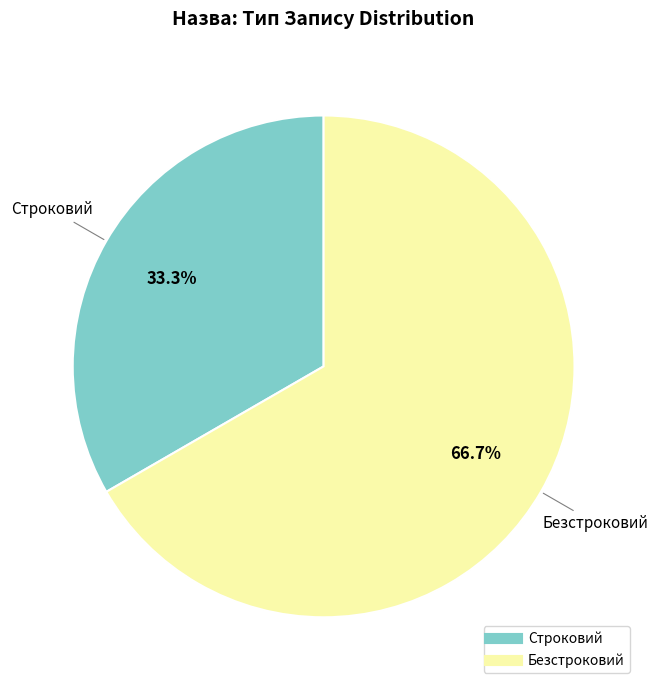

Approximately how many times larger is the value at Безстроковий compared to Строковий?

2.0